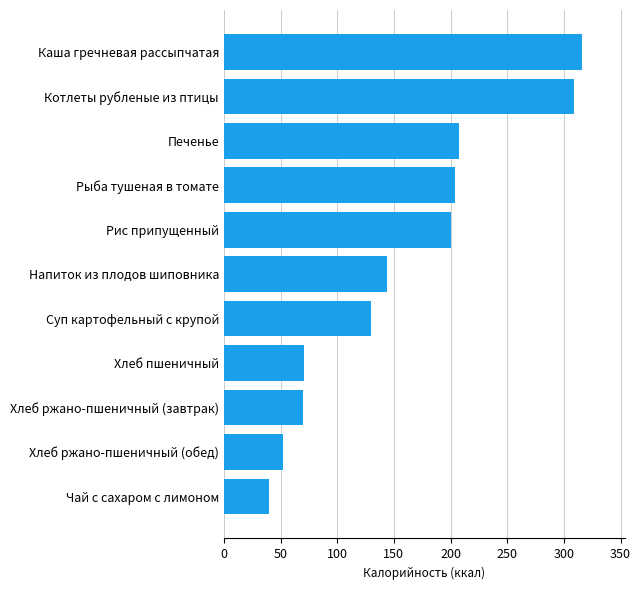

What is the value of the 2nd bar from the top?

308.5